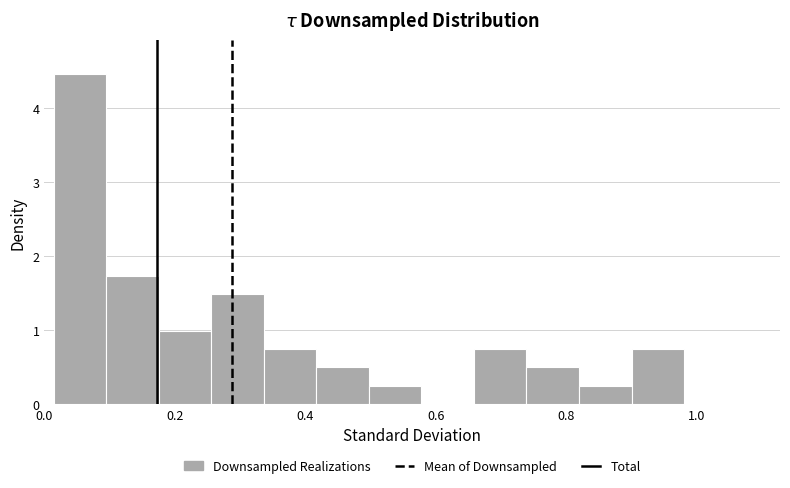

Reading left to right, transcribe this chart: for each bar, give the range it covers on the x-axis and its height. Neither the bar edges nor the heights are printed on the chart, so give them approximately, as read against the axes.

0.02 to 0.10: 4.5
0.10 to 0.18: 1.7
0.18 to 0.26: 1.0
0.26 to 0.34: 1.5
0.34 to 0.42: 0.7
0.42 to 0.50: 0.5
0.50 to 0.58: 0.2
0.58 to 0.66: 0
0.66 to 0.74: 0.7
0.74 to 0.82: 0.5
0.82 to 0.90: 0.2
0.90 to 0.98: 0.7